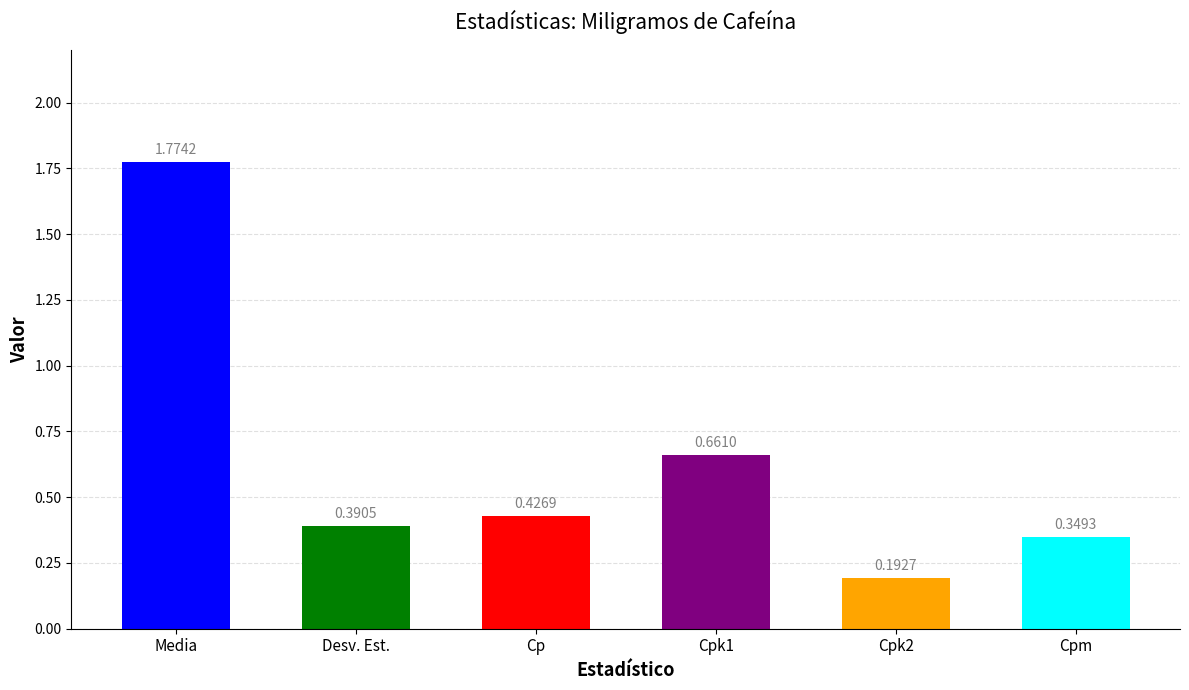

Is it true that the value at Cpk1 is 0.7?

True